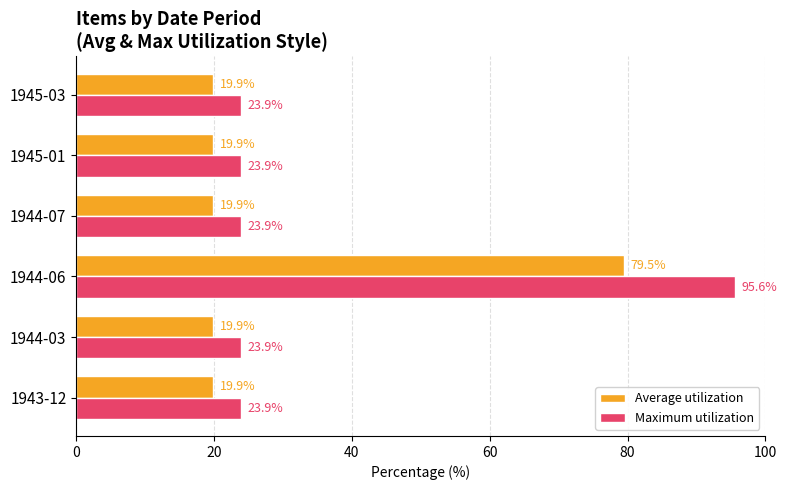

Rank the series at 1943-12 from highest to lowest value.

Maximum utilization, Average utilization